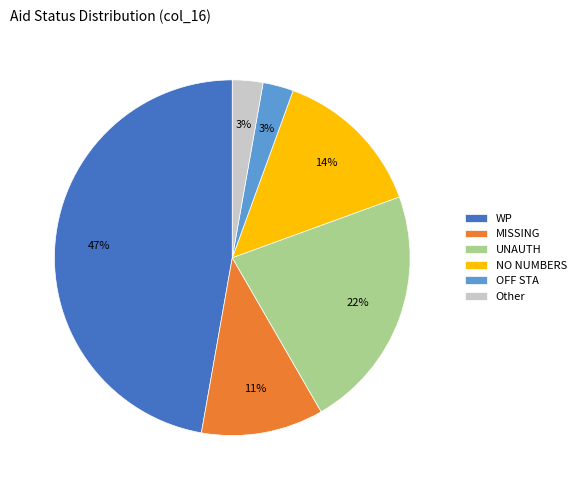

To the nearest percent, what is the difference between the largest and smallest slice percentages?

44%